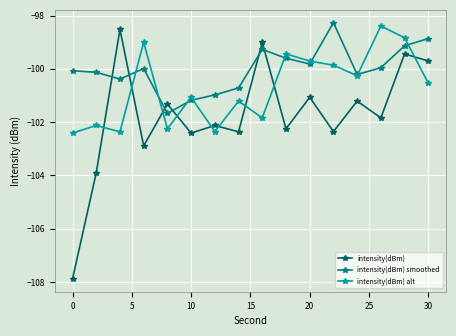

How many data points does each series have?

16